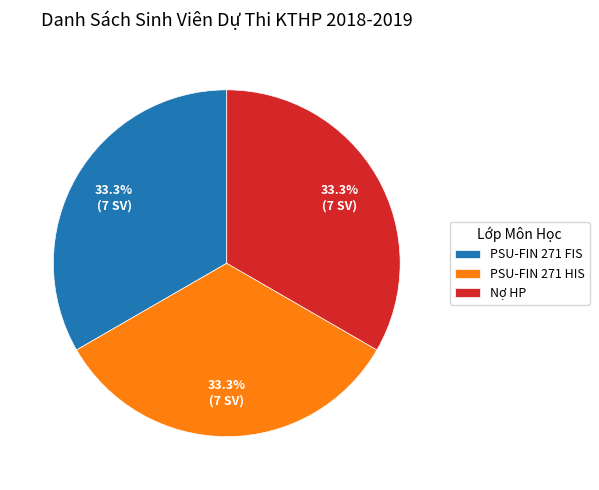

What is the ratio of the value at PSU-FIN 271 HIS to the value at Nợ HP?

1.0